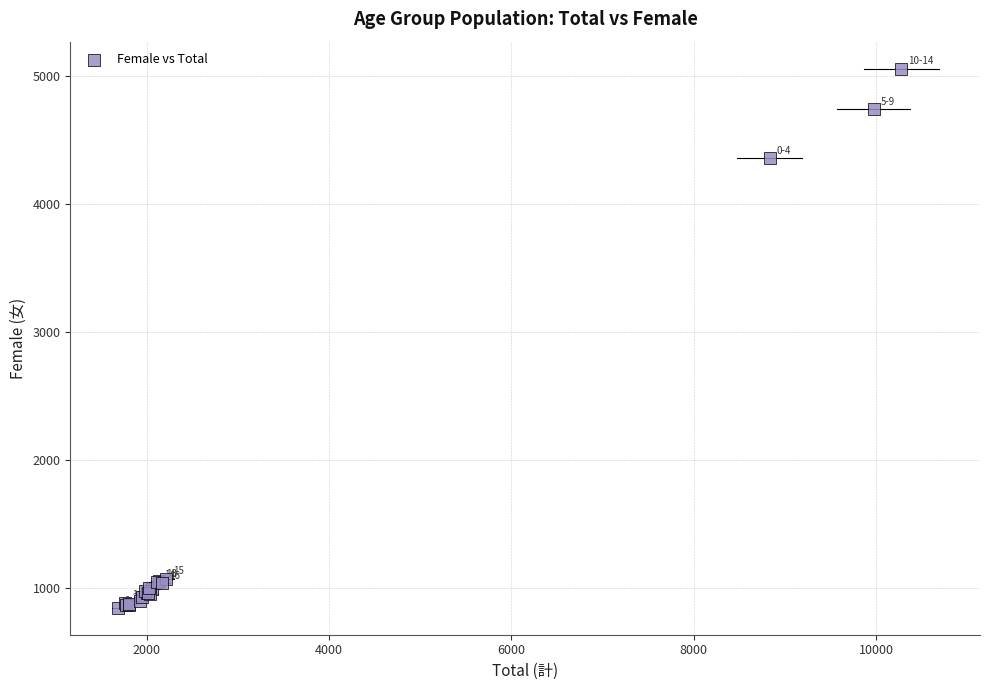

What Y value in the scatter plot is closest to 2955?

4359